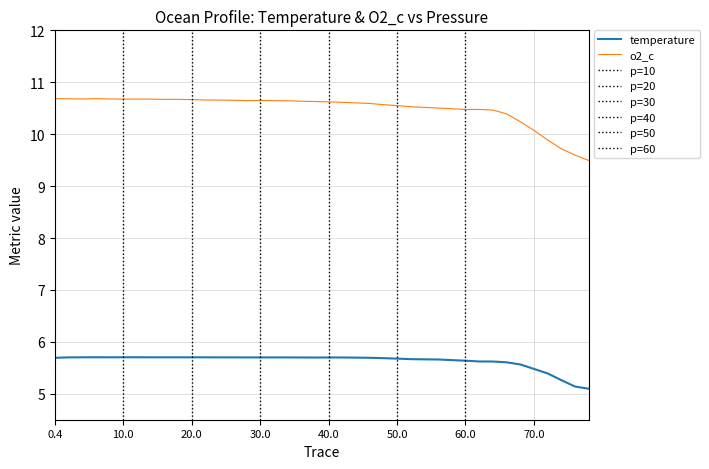

True or false: temperature and o2_c intersect in this chart.

False